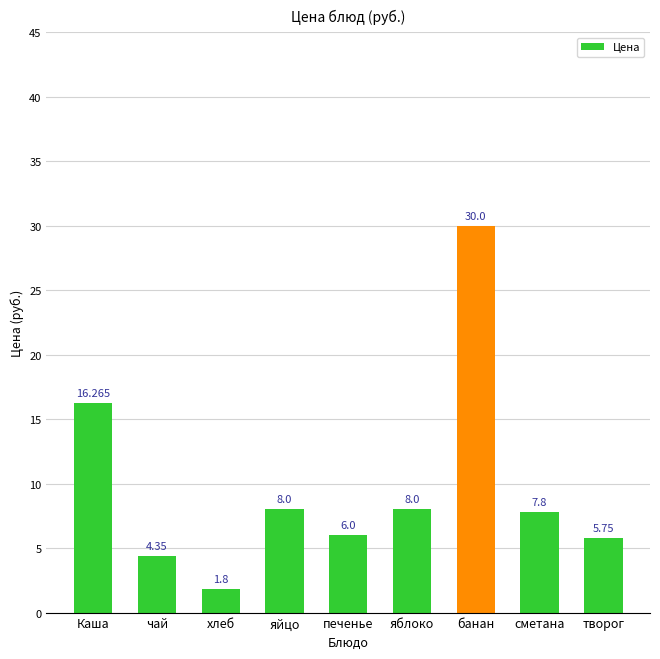

True or false: the data shows 30.0 at банан.

True